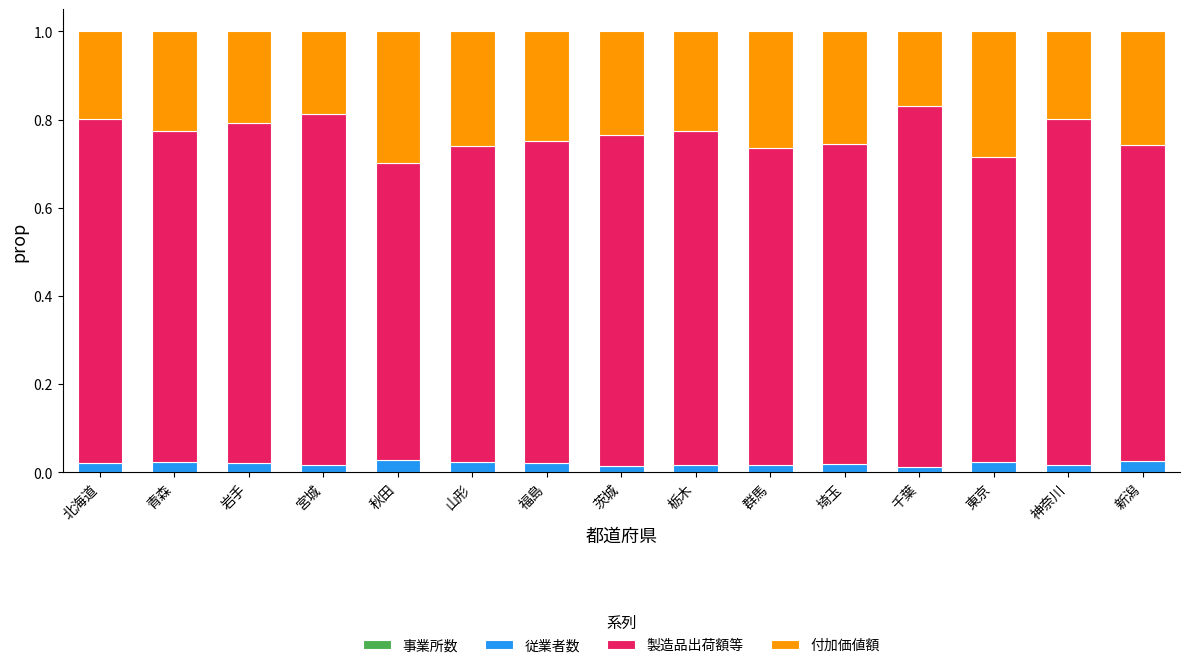

Count the number of data series in this chart.

4